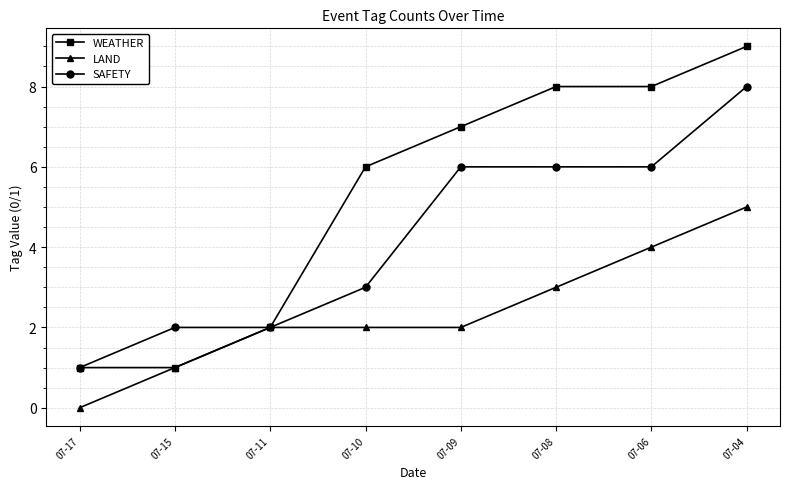

The LAND series shows 4 at 07-06. True or false?

True